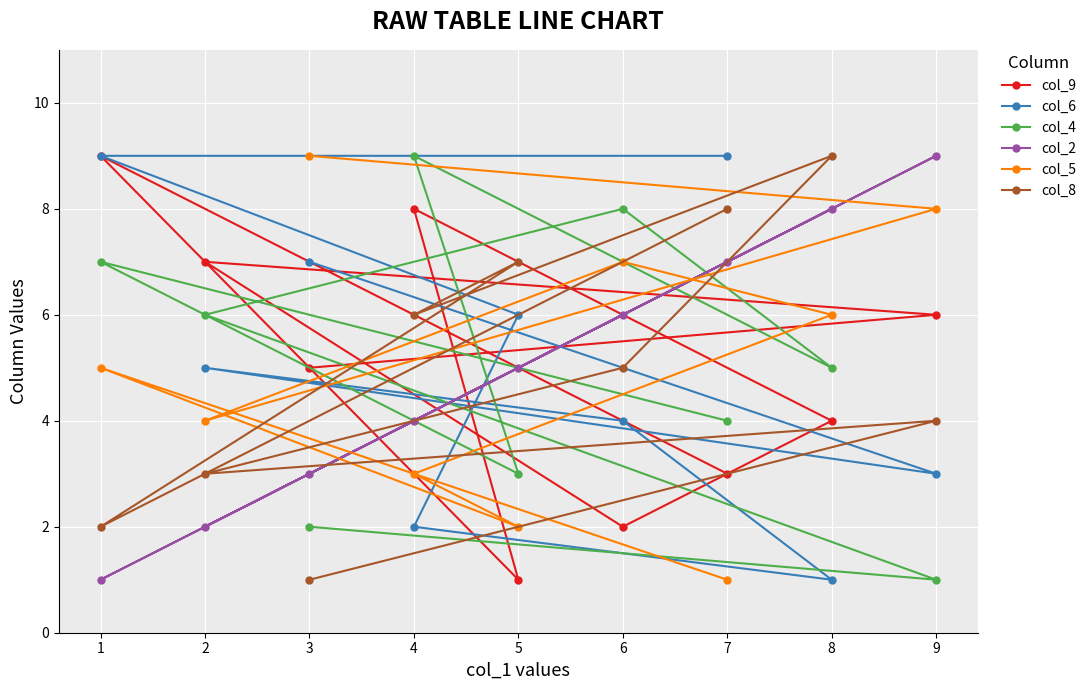

What are all the series names shown in the legend?

col_9, col_6, col_4, col_2, col_5, col_8